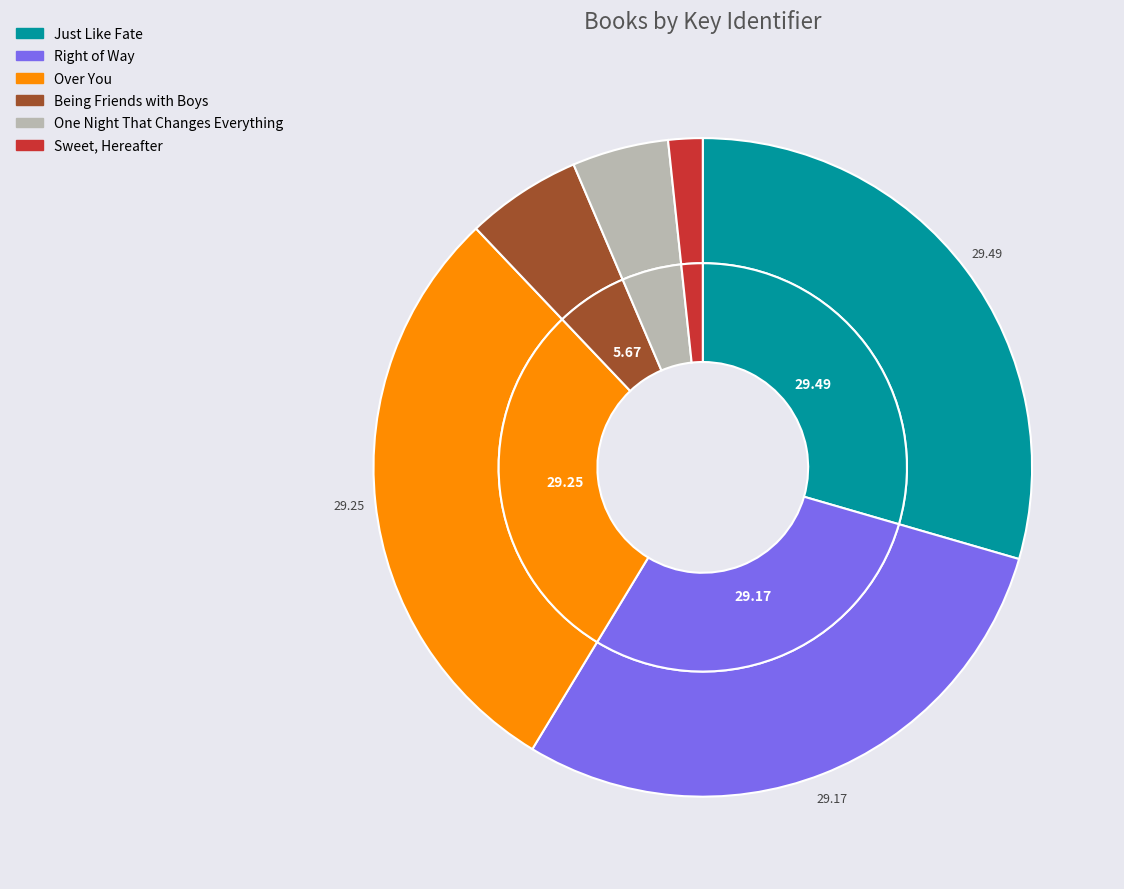

Which slice is the smallest?

Sweet, Hereafter